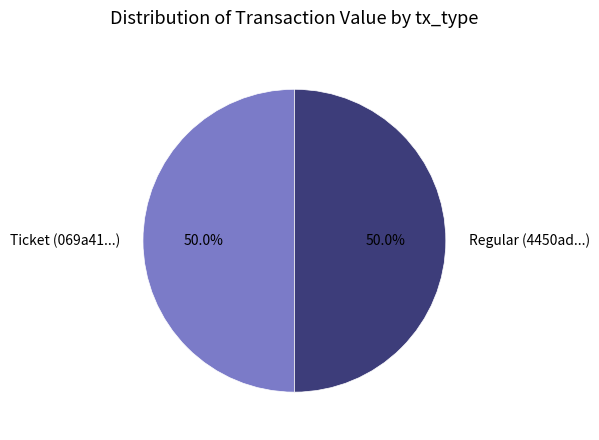

True or false: Regular accounts for 87% of the total.

False